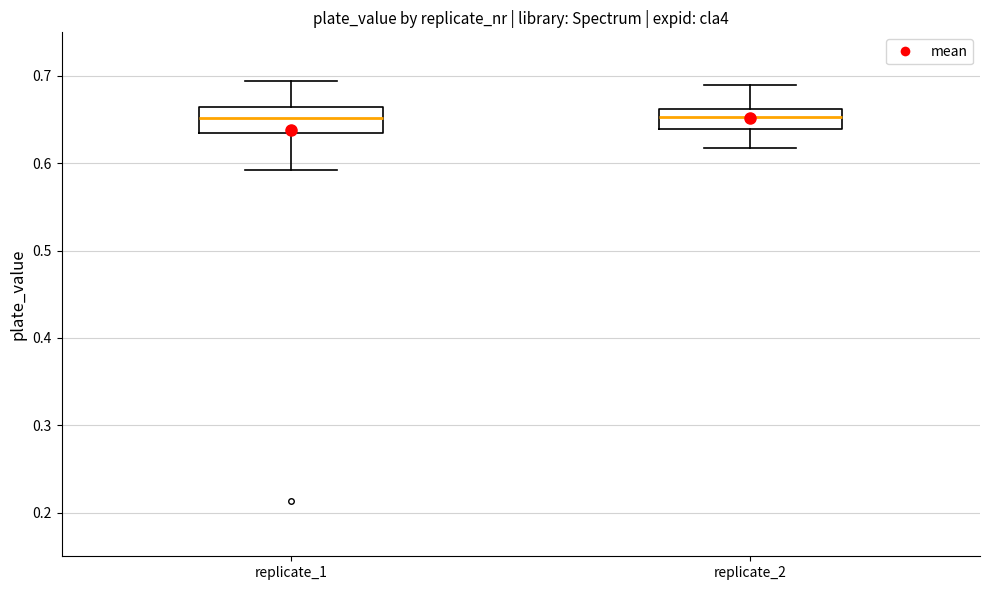

Where does the upper whisker of the box for replicate_2 end on the y-axis? The values are not printed on the chart, so give them approximately, as read against the axis.

0.69